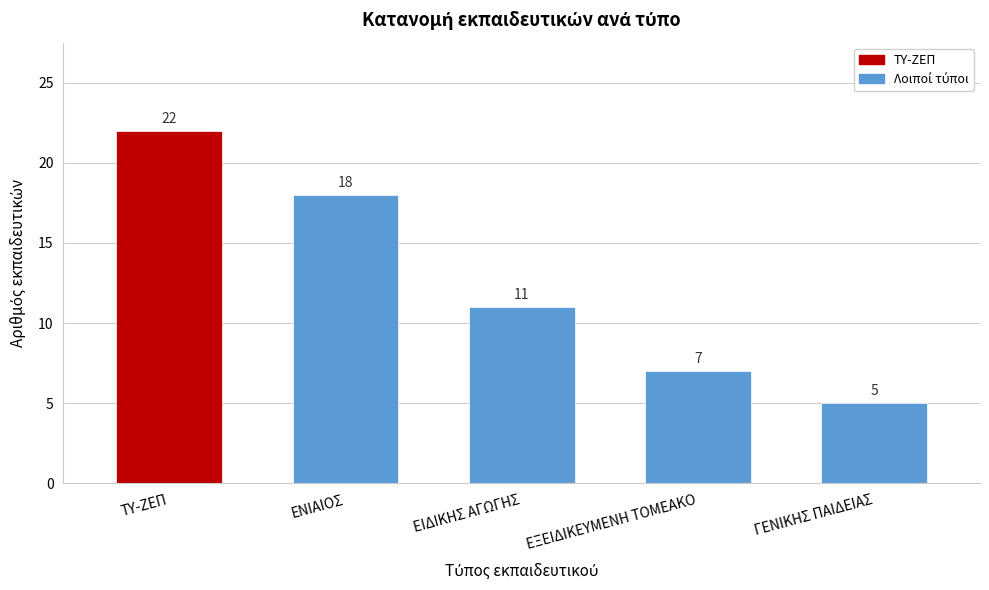

Reading left to right, extract all data points from this chart.

ΤΥ-ΖΕΠ=22	ΕΝΙΑΙΟΣ=18	ΕΙΔΙΚΗΣ ΑΓΩΓΗΣ=11	ΕΞΕΙΔΙΚΕΥΜΕΝΗ ΤΟΜΕΑΚΟ=7	ΓΕΝΙΚΗΣ ΠΑΙΔΕΙΑΣ=5